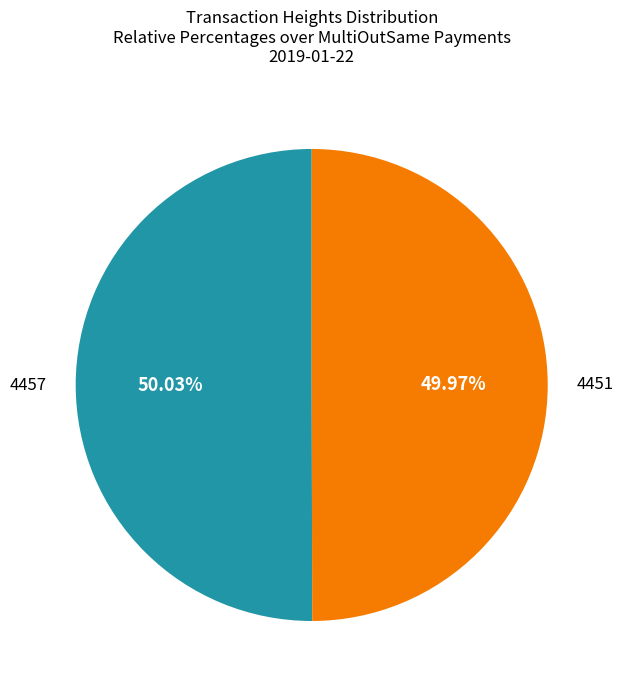

Does any single category account for the majority?

Yes